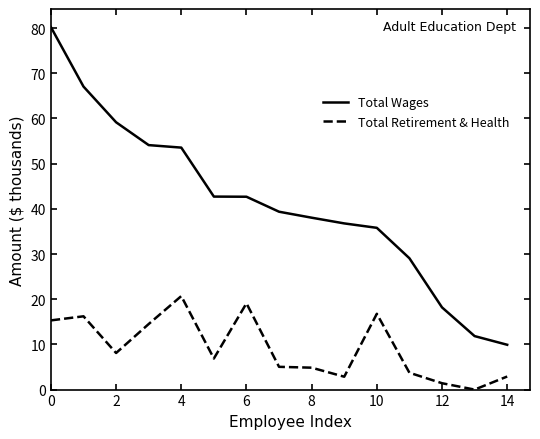

What is the difference between the second highest and second lowest values in the Total Retirement & Health series?

17.7